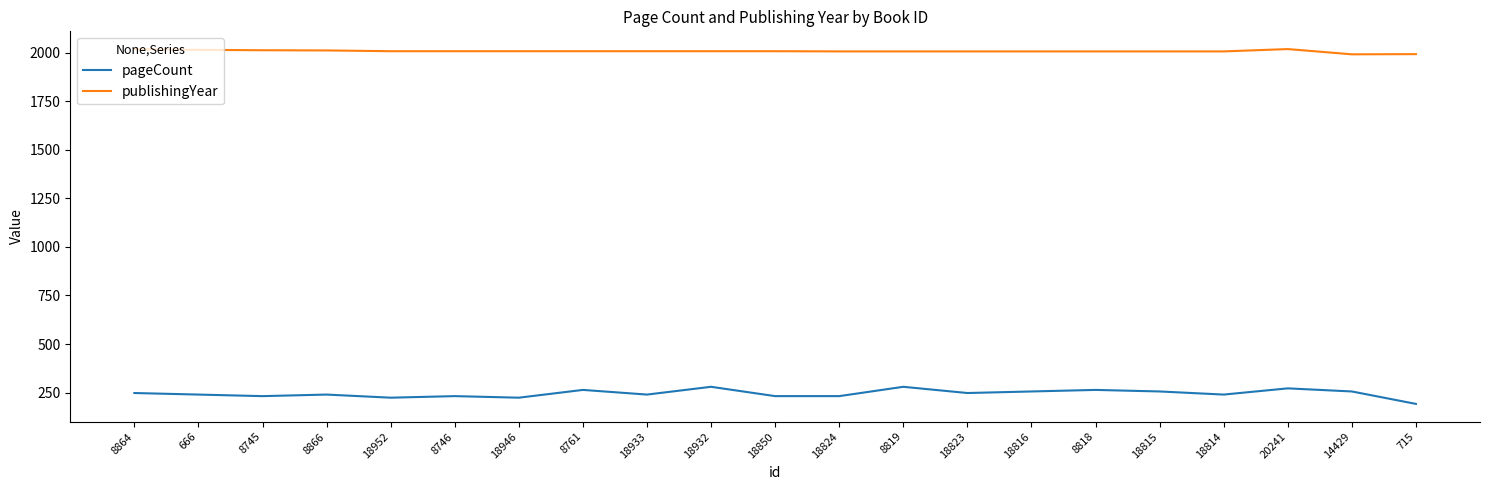

True or false: publishingYear and pageCount intersect in this chart.

False